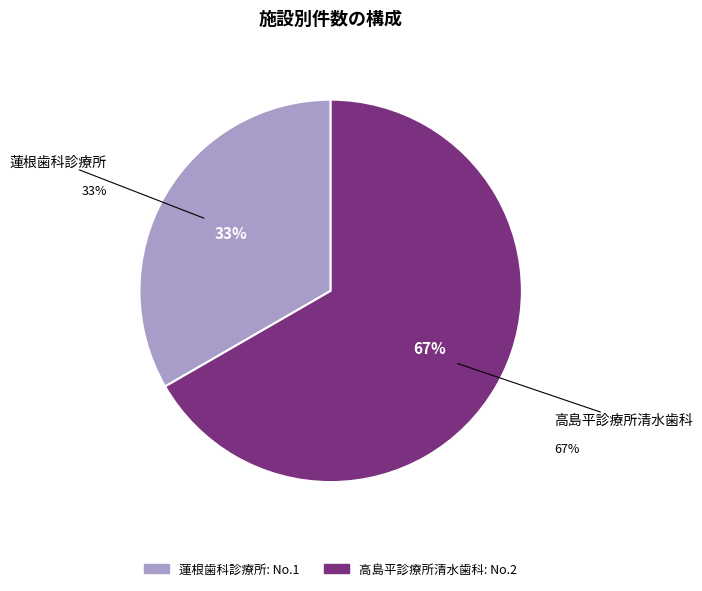

To the nearest percent, what portion does 高島平診療所清水歯科 represent?

67%